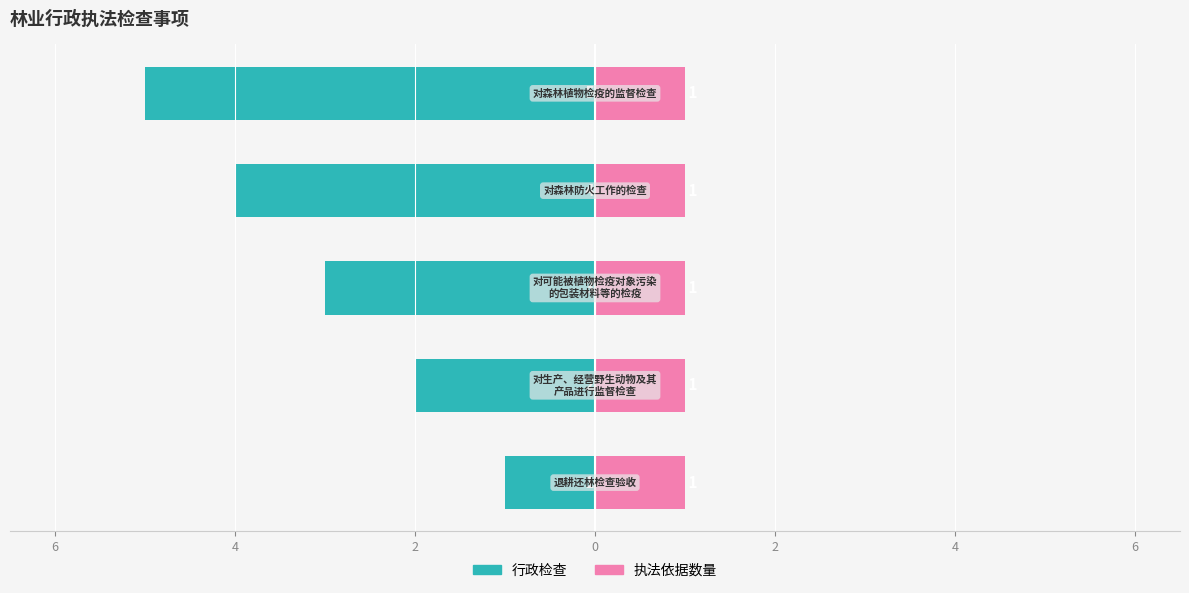

Is it true that 执法依据数量 equals 0.3 at 0?

False